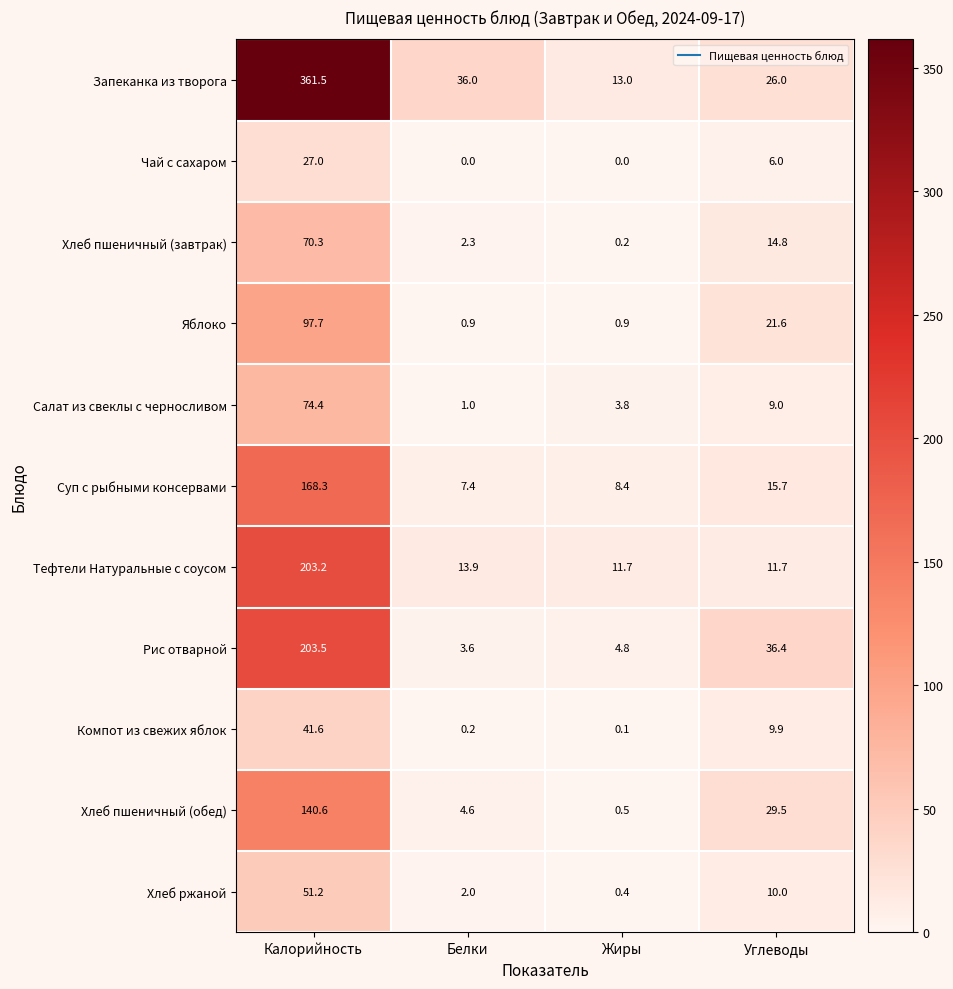

At how many categories does at least one series exceed 68?

1